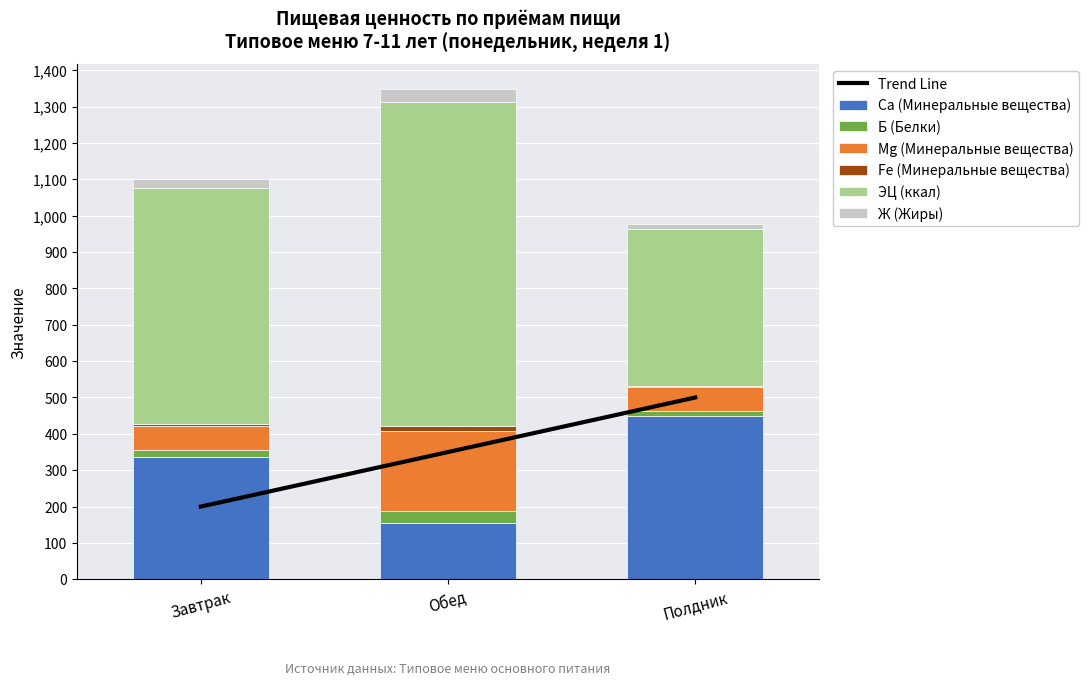

Reading left to right, list all the values displayed in this chart.

Ca (Минеральные вещества): 336.4	154.6	449.2
Б (Белки): 20.4	33.4	14.8
Mg (Минеральные вещества): 64.0	220.2	65.5
Fe (Минеральные вещества): 6.7	13.0	3.2
ЭЦ (ккал): 648.6	892.3	430.9
Ж (Жиры): 25.8	34.8	14.6